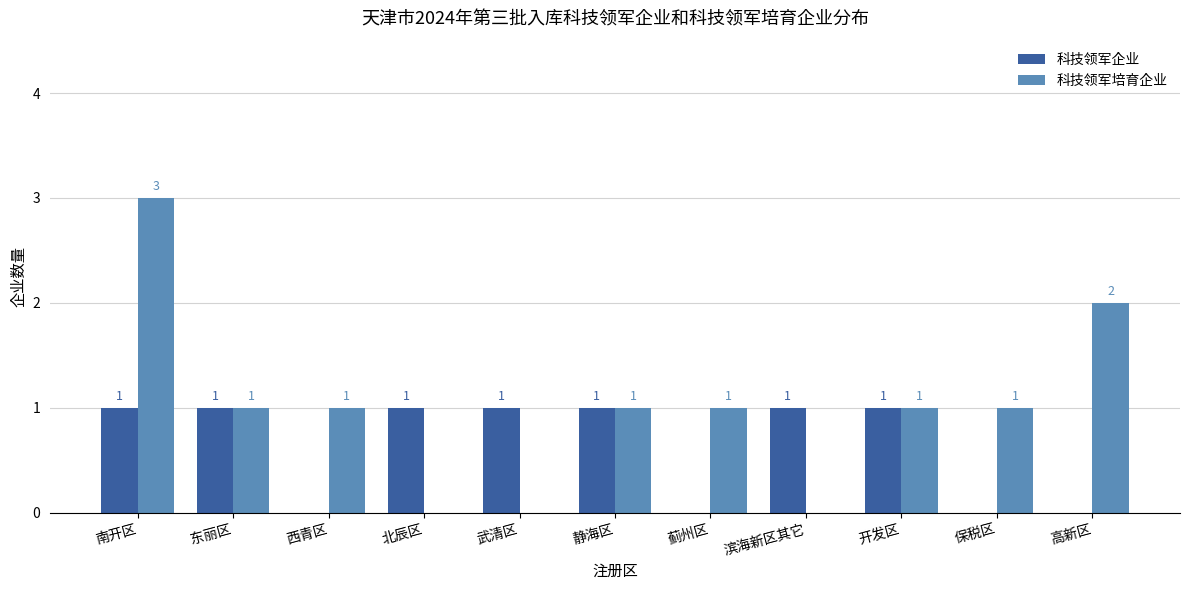

At which category is the sum across all series the highest?

南开区